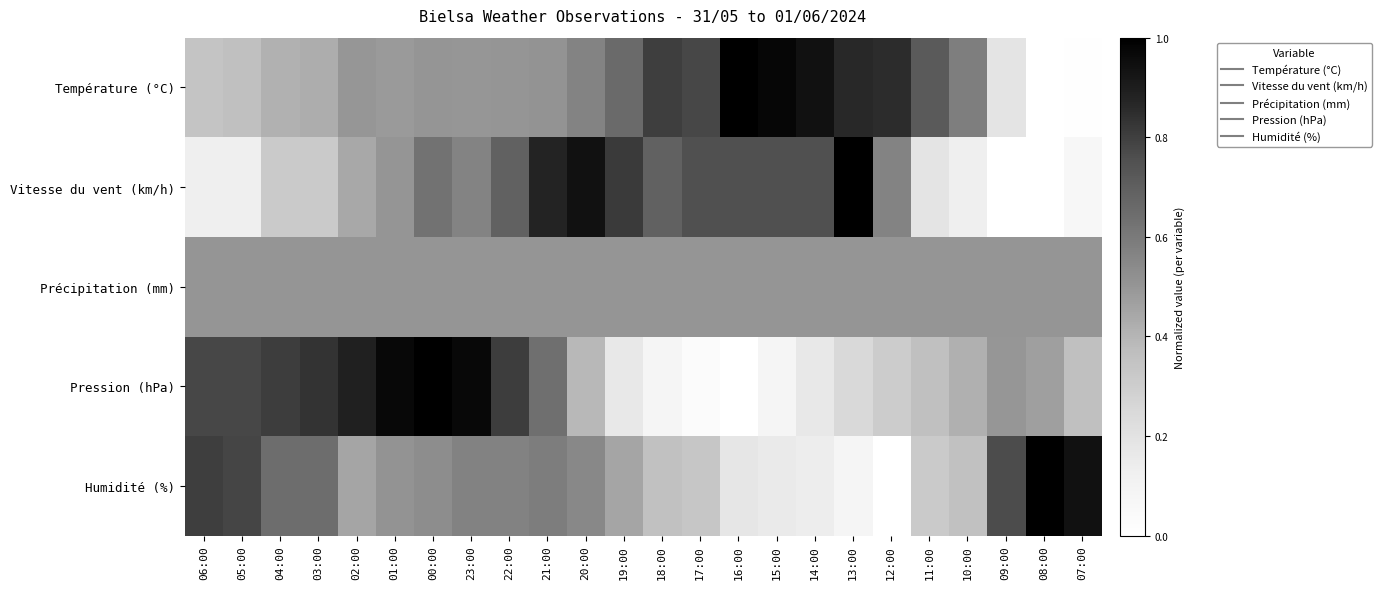

Reading left to right, list all the values displayed in this chart.

Température (°C): 06:00=0.3	05:00=0.4	04:00=0.4	03:00=0.4	02:00=0.5	01:00=0.5	00:00=0.5	23:00=0.5	22:00=0.5	21:00=0.5	20:00=0.6	19:00=0.7	18:00=0.8	17:00=0.8	16:00=1.0	15:00=1.0	14:00=0.9	13:00=0.9	12:00=0.9	11:00=0.7	10:00=0.6	09:00=0.2	08:00=0.0	07:00=0.0
Vitesse du vent (km/h): 06:00=0.1	05:00=0.1	04:00=0.3	03:00=0.3	02:00=0.4	01:00=0.5	00:00=0.6	23:00=0.6	22:00=0.7	21:00=0.9	20:00=0.9	19:00=0.8	18:00=0.7	17:00=0.8	16:00=0.8	15:00=0.8	14:00=0.8	13:00=1.0	12:00=0.6	11:00=0.2	10:00=0.1	09:00=0.0	08:00=0.0	07:00=0.1
Précipitation (mm): 06:00=0.5	05:00=0.5	04:00=0.5	03:00=0.5	02:00=0.5	01:00=0.5	00:00=0.5	23:00=0.5	22:00=0.5	21:00=0.5	20:00=0.5	19:00=0.5	18:00=0.5	17:00=0.5	16:00=0.5	15:00=0.5	14:00=0.5	13:00=0.5	12:00=0.5	11:00=0.5	10:00=0.5	09:00=0.5	08:00=0.5	07:00=0.5
Pression (hPa): 06:00=0.8	05:00=0.8	04:00=0.8	03:00=0.8	02:00=0.9	01:00=1.0	00:00=1.0	23:00=1.0	22:00=0.8	21:00=0.6	20:00=0.4	19:00=0.2	18:00=0.1	17:00=0.0	16:00=0.0	15:00=0.1	14:00=0.2	13:00=0.2	12:00=0.3	11:00=0.4	10:00=0.4	09:00=0.5	08:00=0.5	07:00=0.4
Humidité (%): 06:00=0.8	05:00=0.8	04:00=0.6	03:00=0.6	02:00=0.5	01:00=0.5	00:00=0.5	23:00=0.6	22:00=0.6	21:00=0.6	20:00=0.5	19:00=0.5	18:00=0.4	17:00=0.3	16:00=0.2	15:00=0.2	14:00=0.1	13:00=0.1	12:00=0.0	11:00=0.3	10:00=0.4	09:00=0.8	08:00=1.0	07:00=0.9